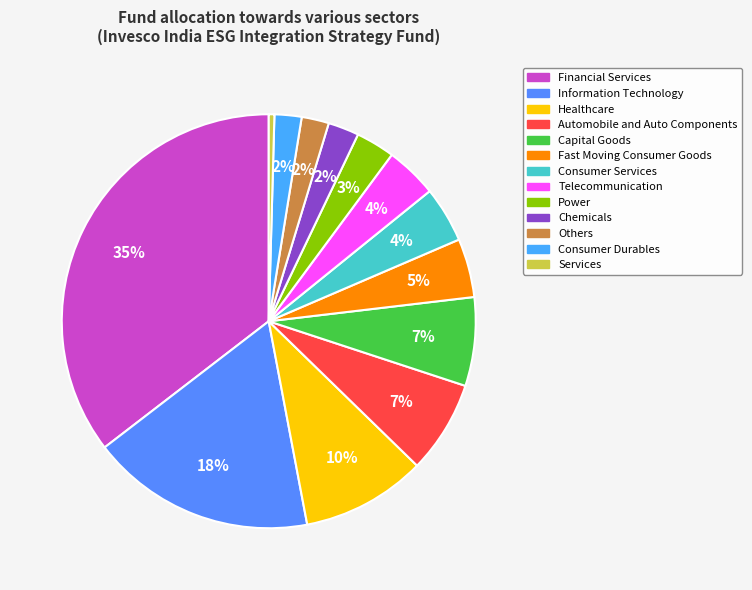

Which category has the smallest portion of the pie?

Services